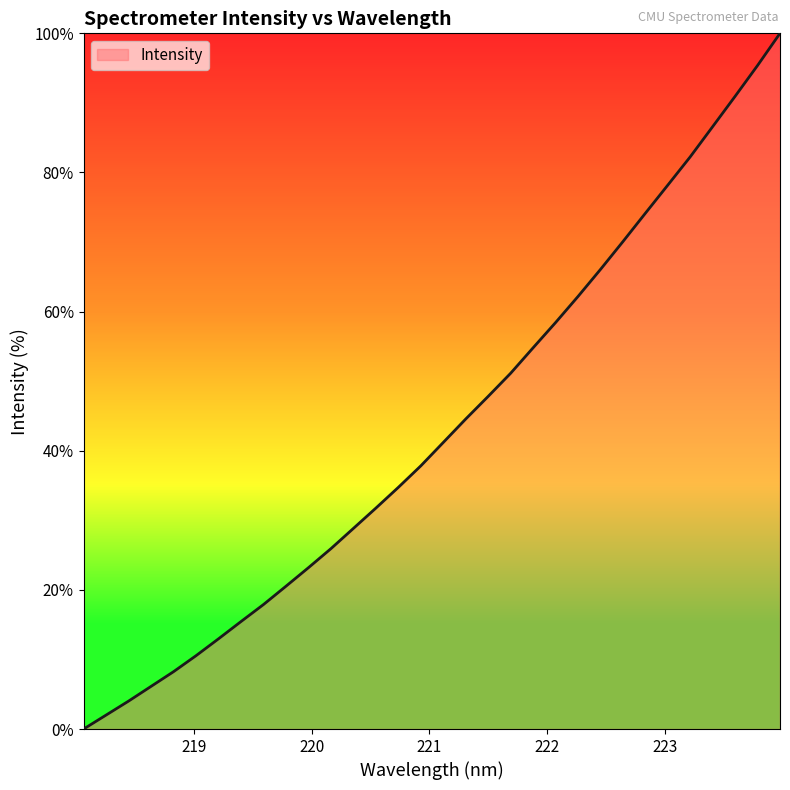

What is the sum of all values?

1383.8